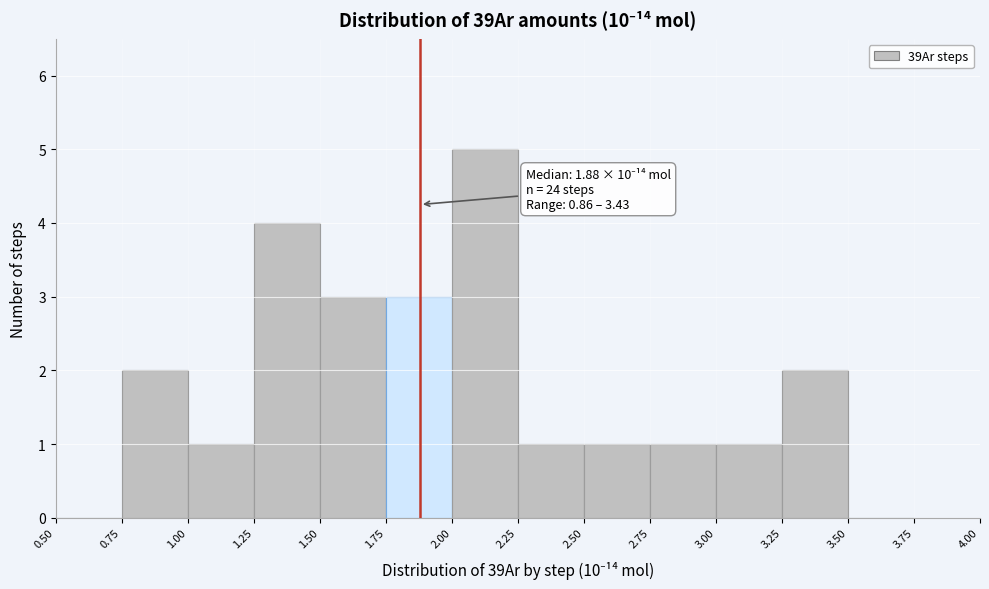

Over which range of the x-axis is the bar tallest?

2.00 to 2.25